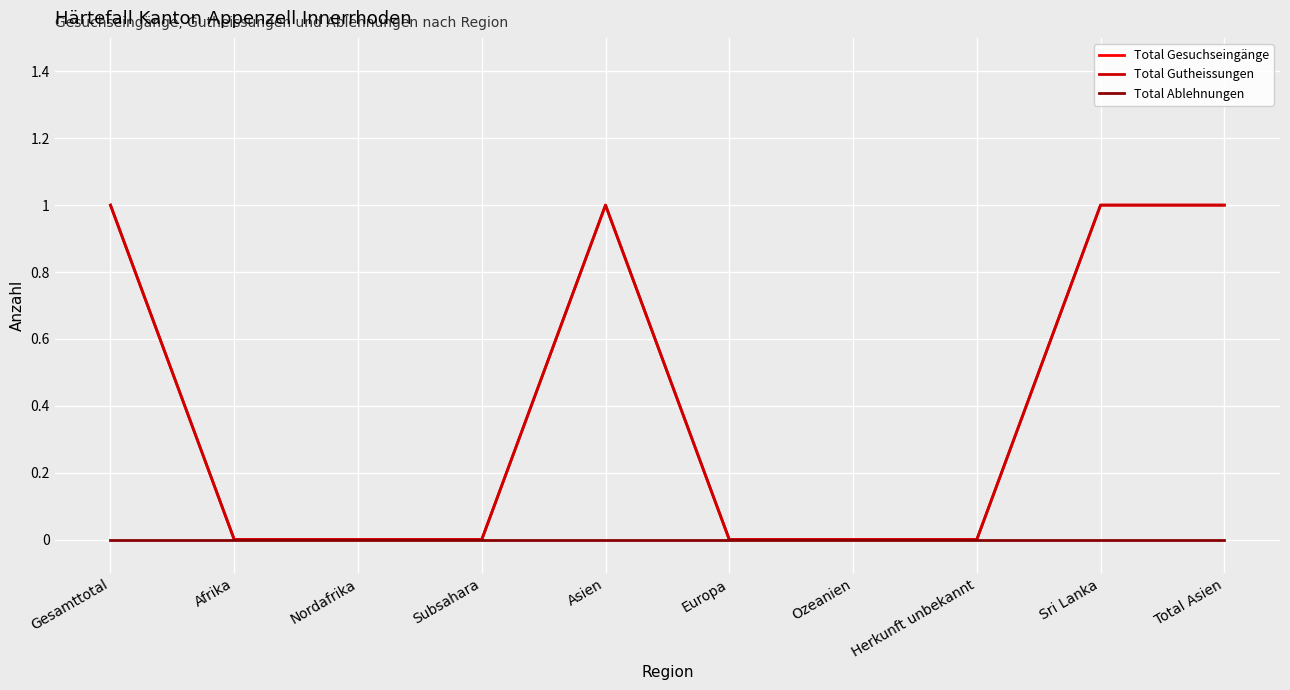

Is this an area chart (filled region under the line)?

No